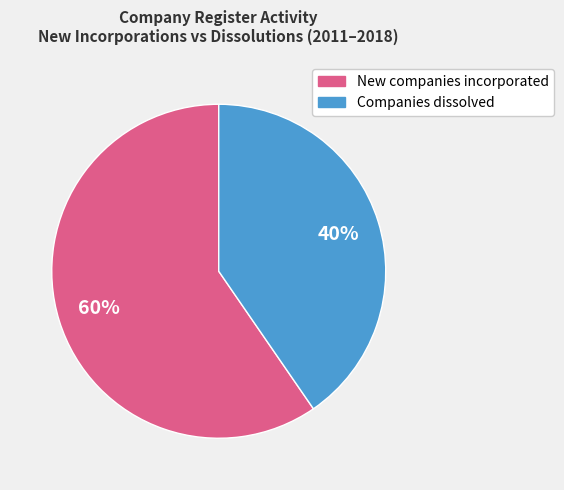

To the nearest percent, what is the average slice percentage?

50%